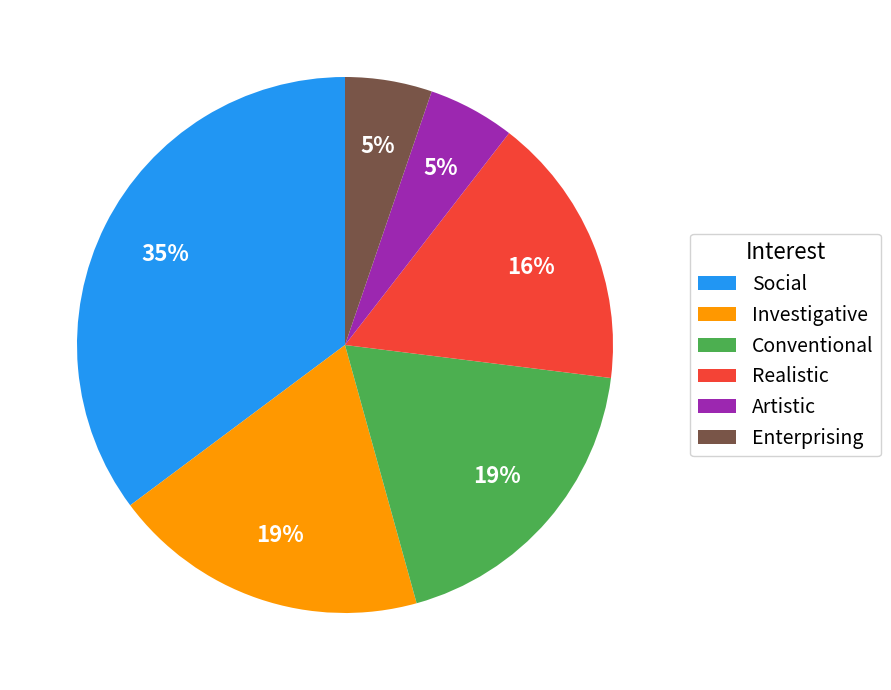

The Enterprising slice represents 1% of the pie. True or false?

False